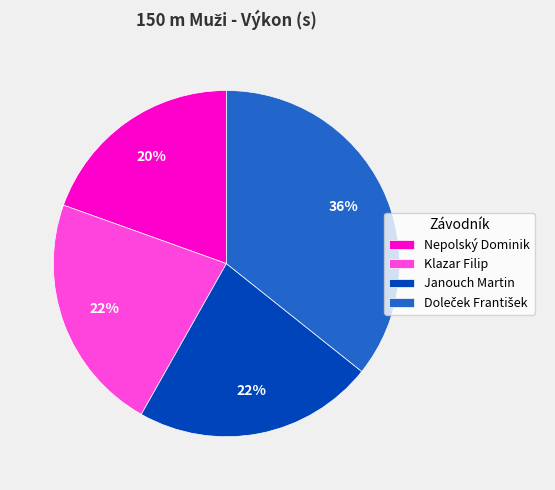

To the nearest percent, what is the difference between the largest and smallest slice percentages?

16%